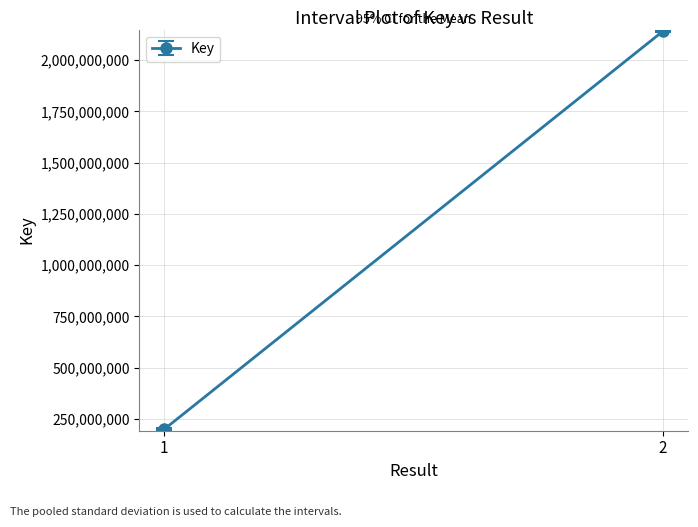

List the labels in order of value, smallest first.

1, 2